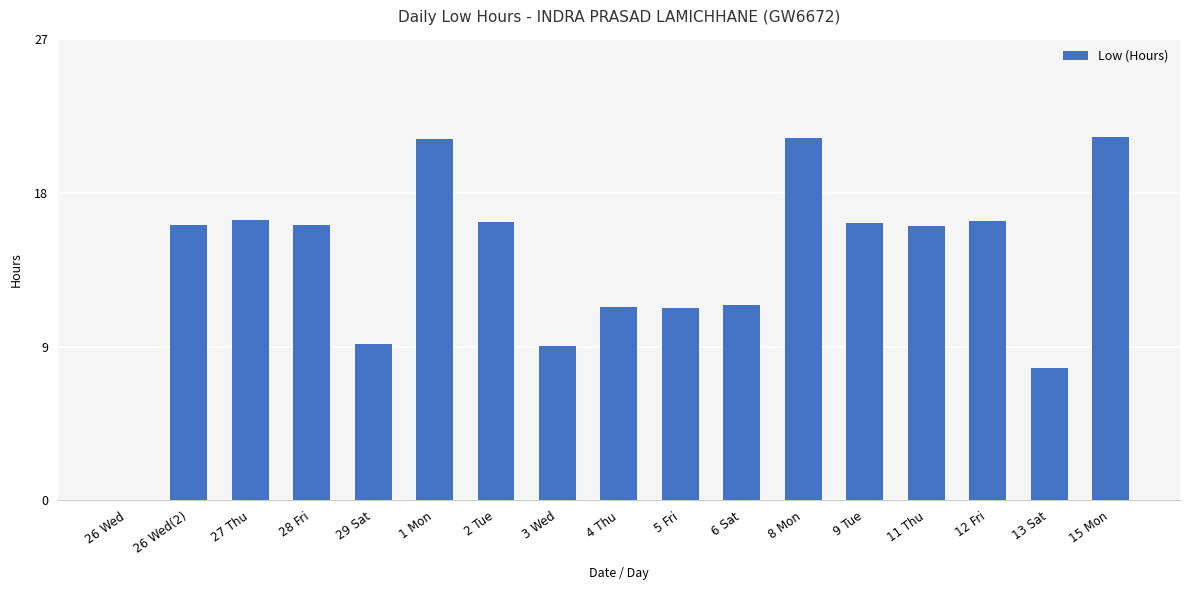

What is the sum of the values at 12 Fri and 6 Sat?

27.8